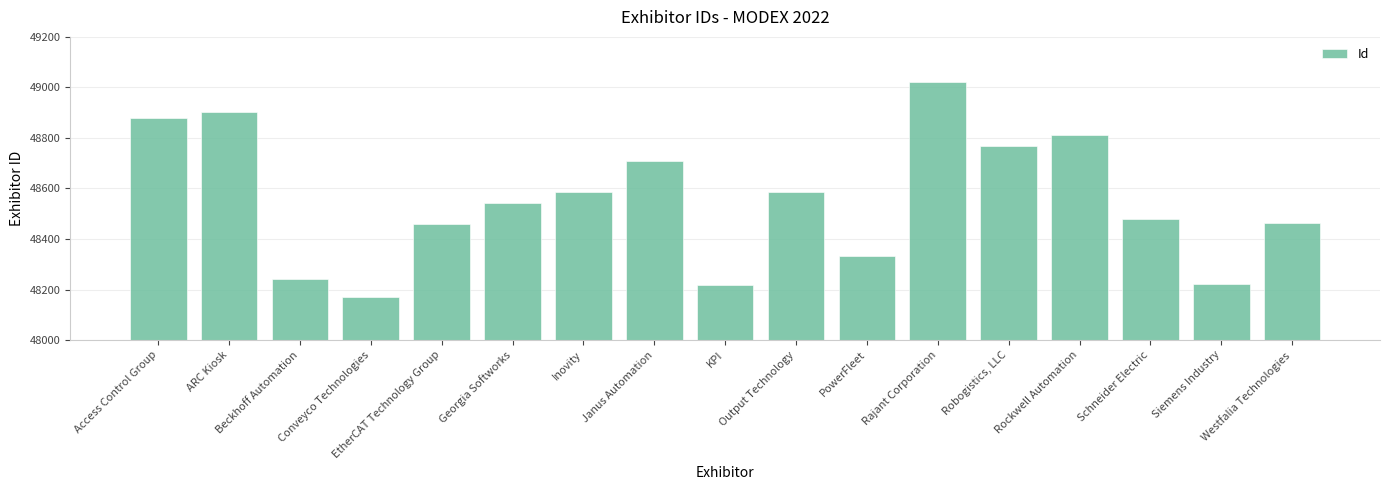

What is the value of the 4th bar from the left?

48169